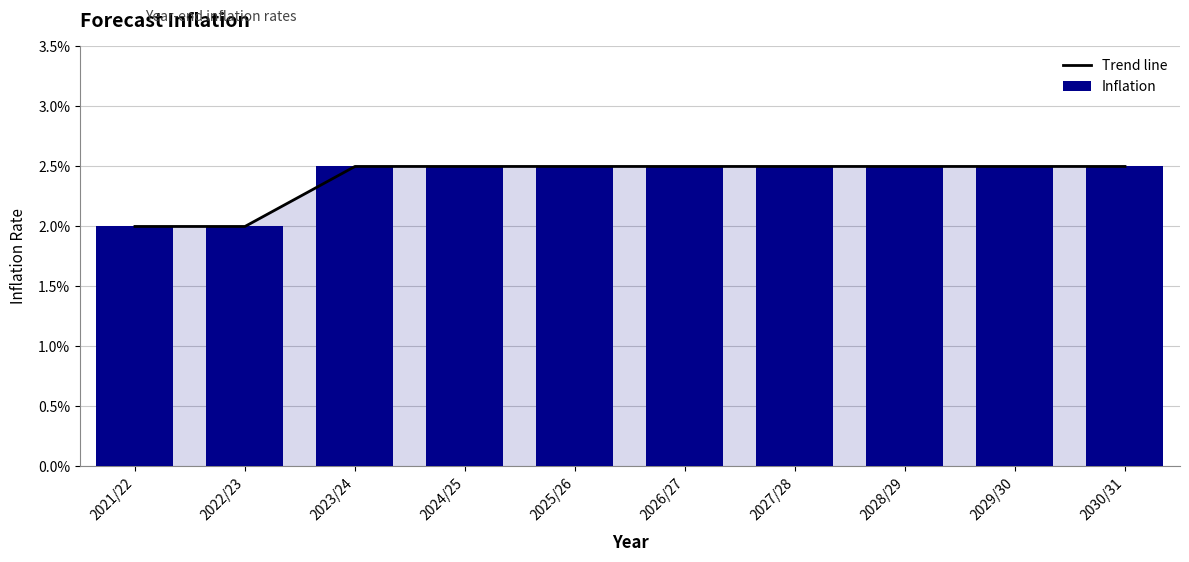

Which series has the largest total across all categories?

Trend line